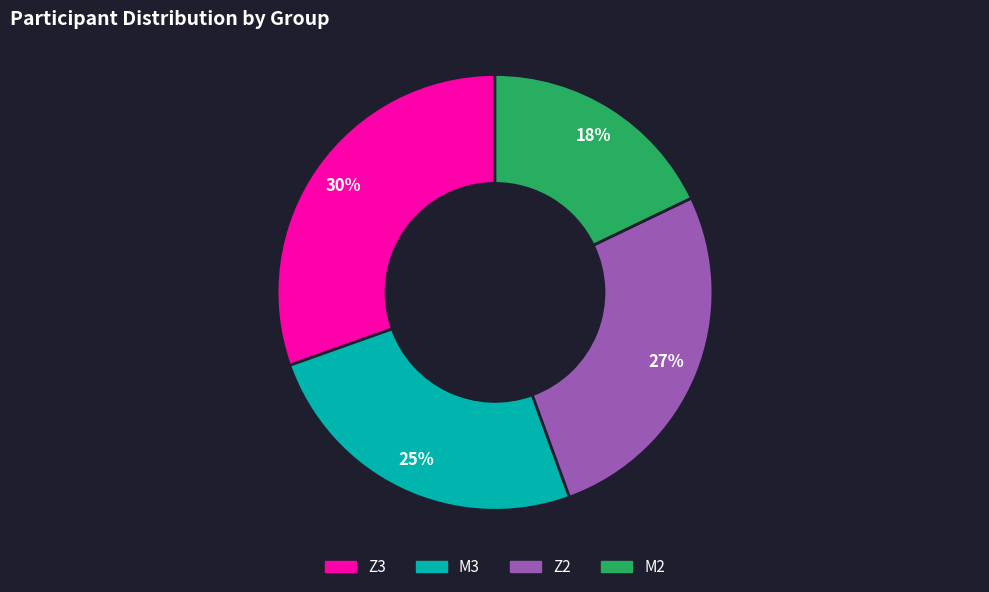

True or false: M2 accounts for 18% of the total.

True